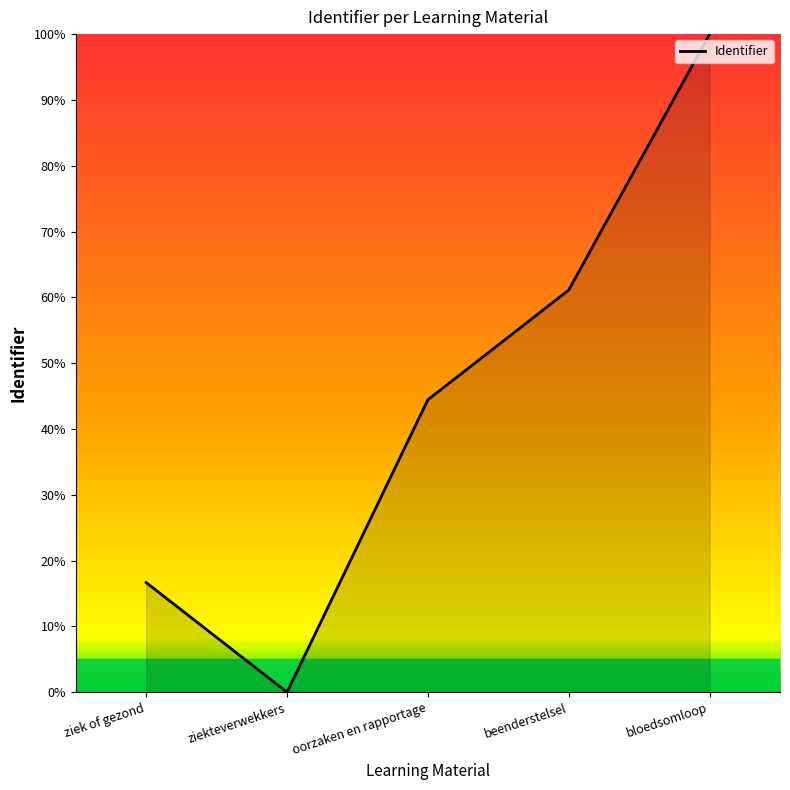

What is the difference between the second highest and minimum values?

61.1